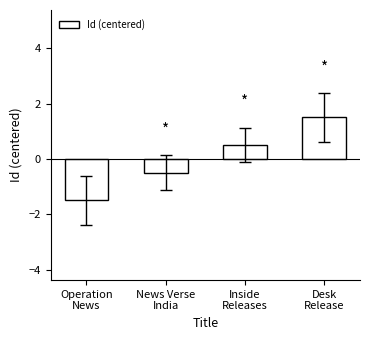

Reading left to right, what are all the values shown in this chart?

-1.5	-0.5	0.5	1.5